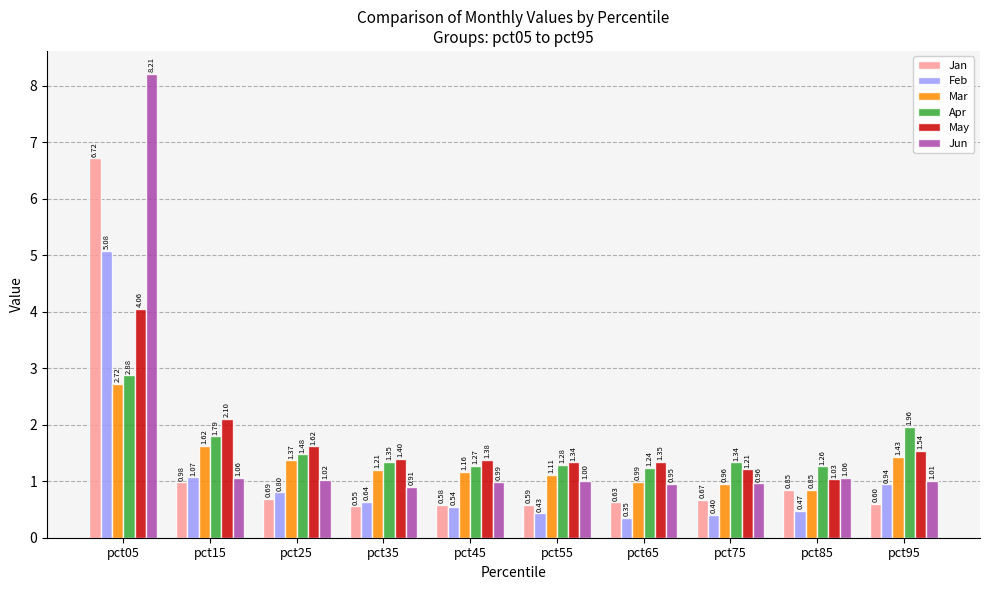

At which category is the sum across all series the highest?

pct05